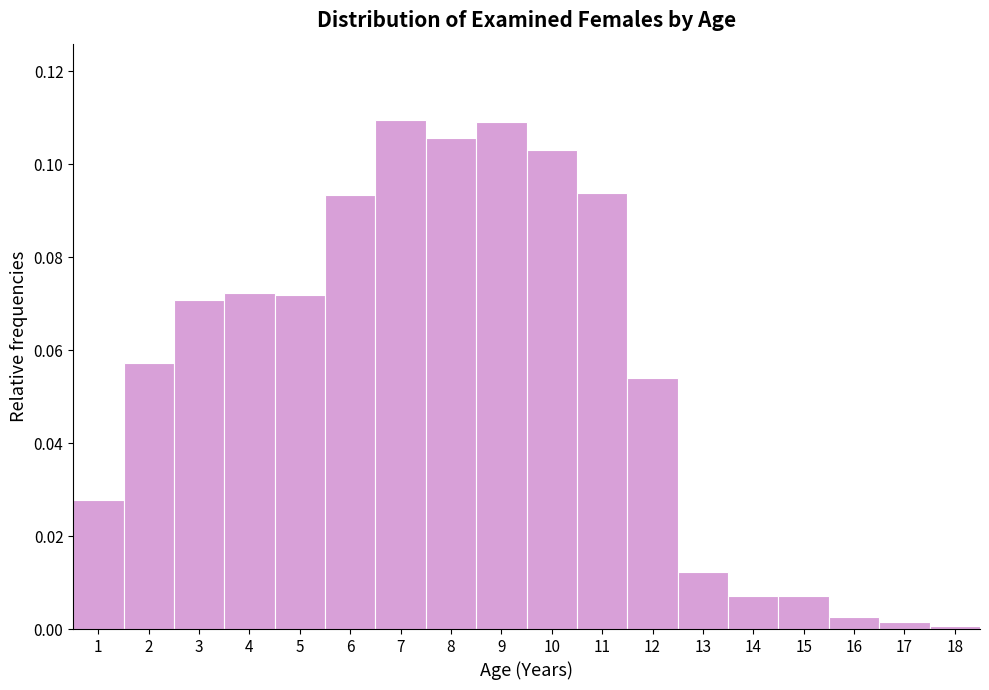

Reading left to right, list every bar in this chart as the range it spans on the x-axis followed by its height. The values are not printed on the chart, so give them approximately, as read against the axis.

0.5 to 1.5: 0.028
1.5 to 2.5: 0.058
2.5 to 3.5: 0.070
3.5 to 4.5: 0.072
4.5 to 5.5: 0.072
5.5 to 6.5: 0.094
6.5 to 7.5: 0.110
7.5 to 8.5: 0.106
8.5 to 9.5: 0.110
9.5 to 10.5: 0.104
10.5 to 11.5: 0.094
11.5 to 12.5: 0.054
12.5 to 13.5: 0.012
13.5 to 14.5: 0.008
14.5 to 15.5: 0.008
15.5 to 16.5: 0.002
16.5 to 17.5: under 0.002
17.5 to 18.5: under 0.002